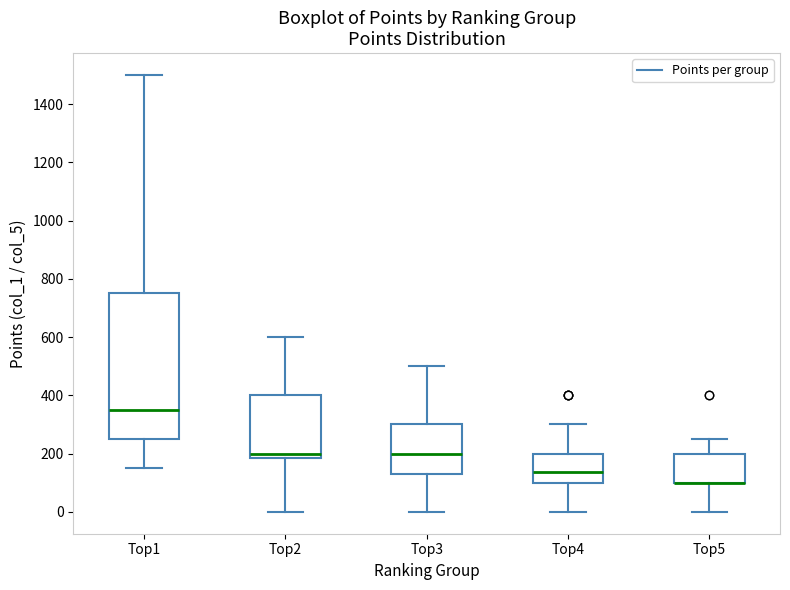

Where is the upper edge of the box for Top3 on the y-axis? The values are not printed on the chart, so give them approximately, as read against the axis.

300